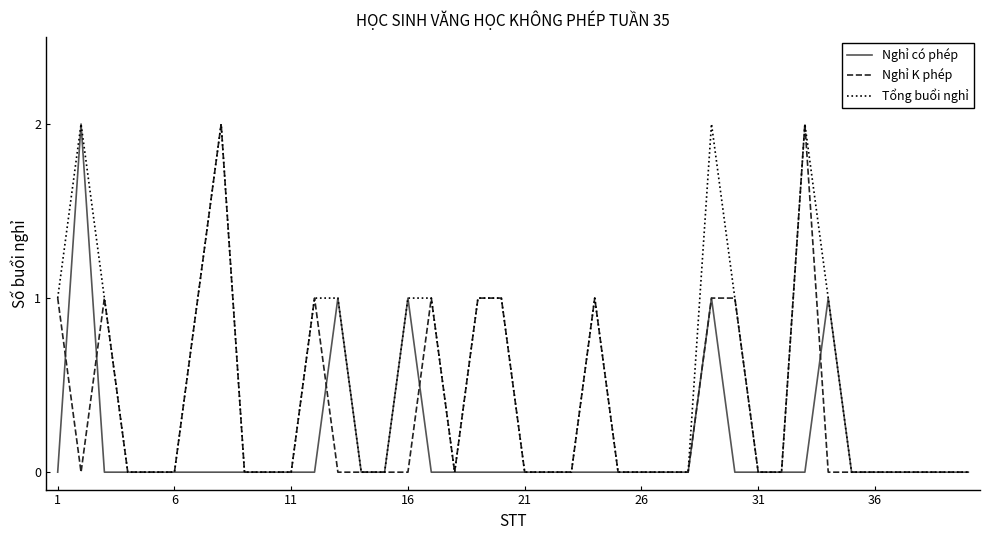

Rank the series by their average value, from highest to lowest.

Tổng buổi nghỉ, Nghỉ K phép, Nghỉ có phép